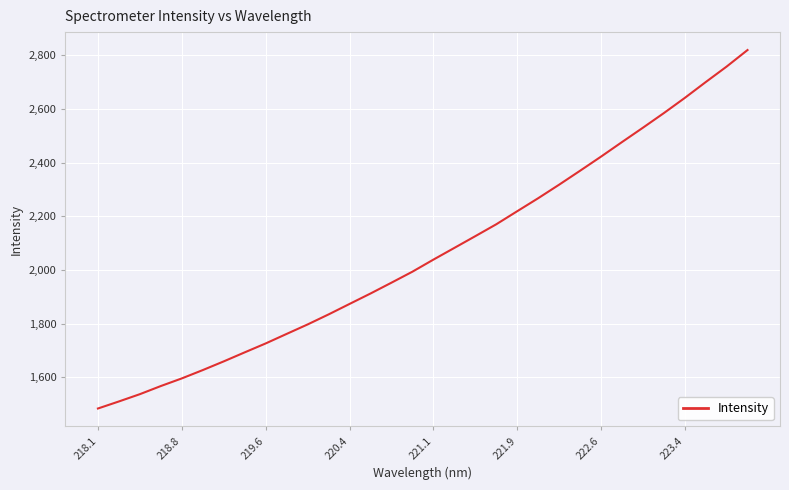

What is the greatest value displayed?

2819.8